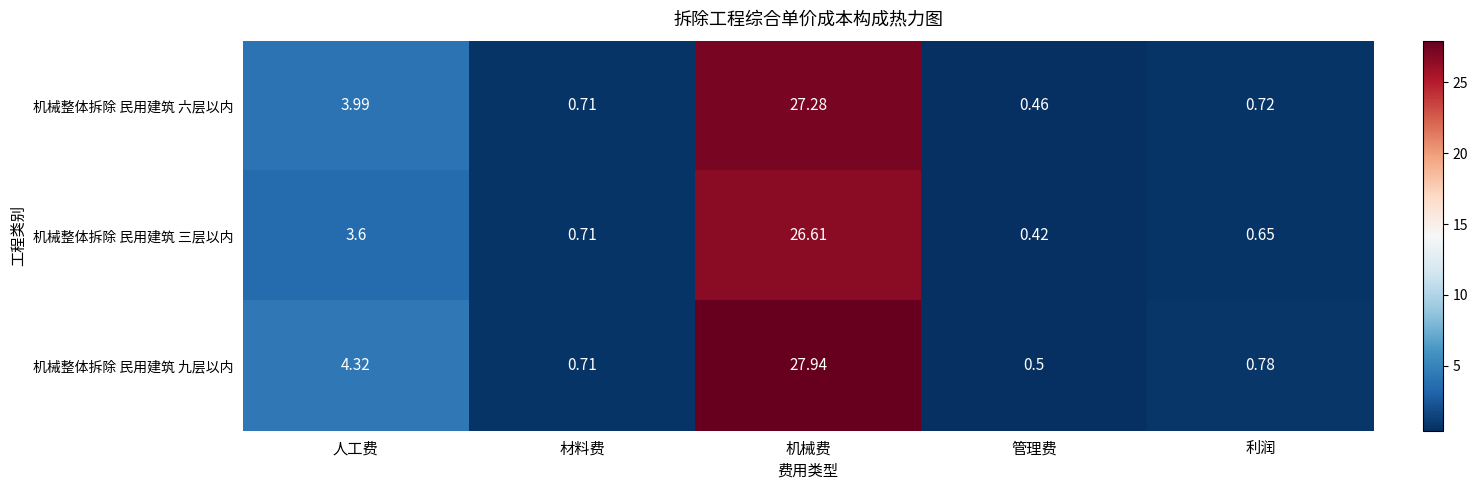

Between 人工费 and 利润, which series saw the biggest shift?

机械整体拆除 民用建筑 九层以内